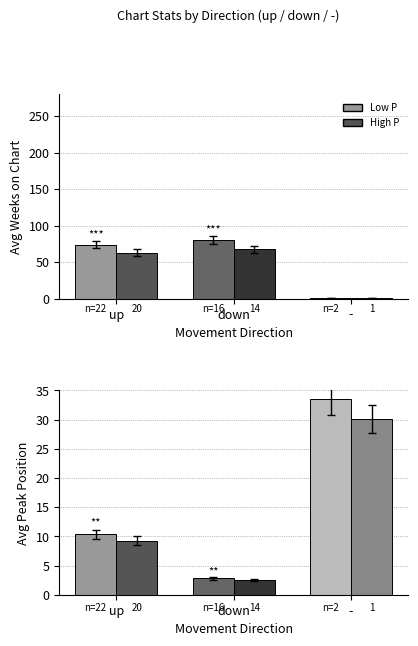

What is the sum of the Avg Weeks on Chart values at up and -?

74.9